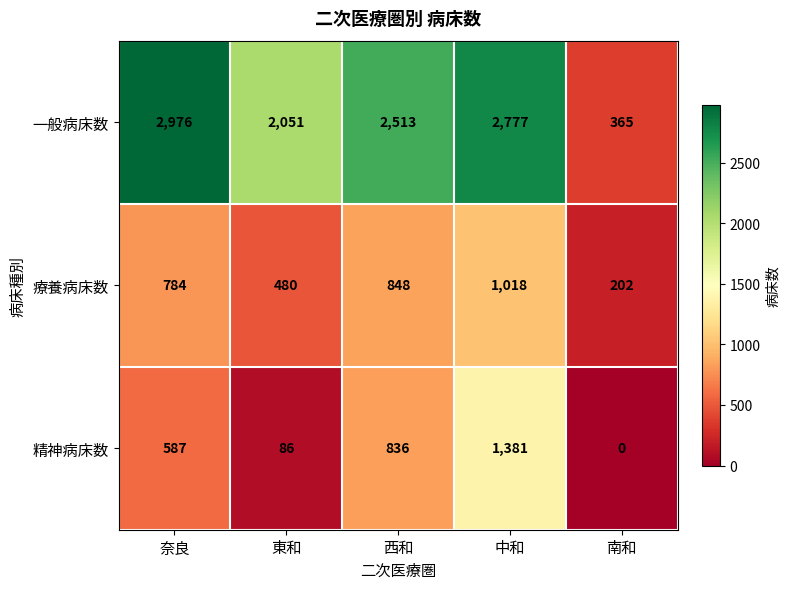

At which label does 一般病床数 reach its minimum?

南和